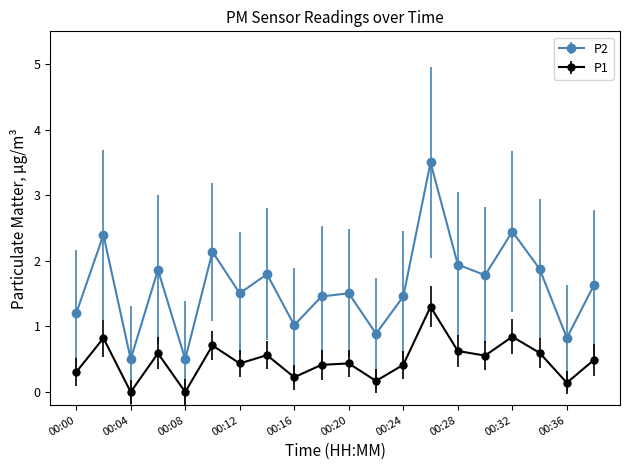

What is the value of the P1 point at the 13th from the left?

0.4